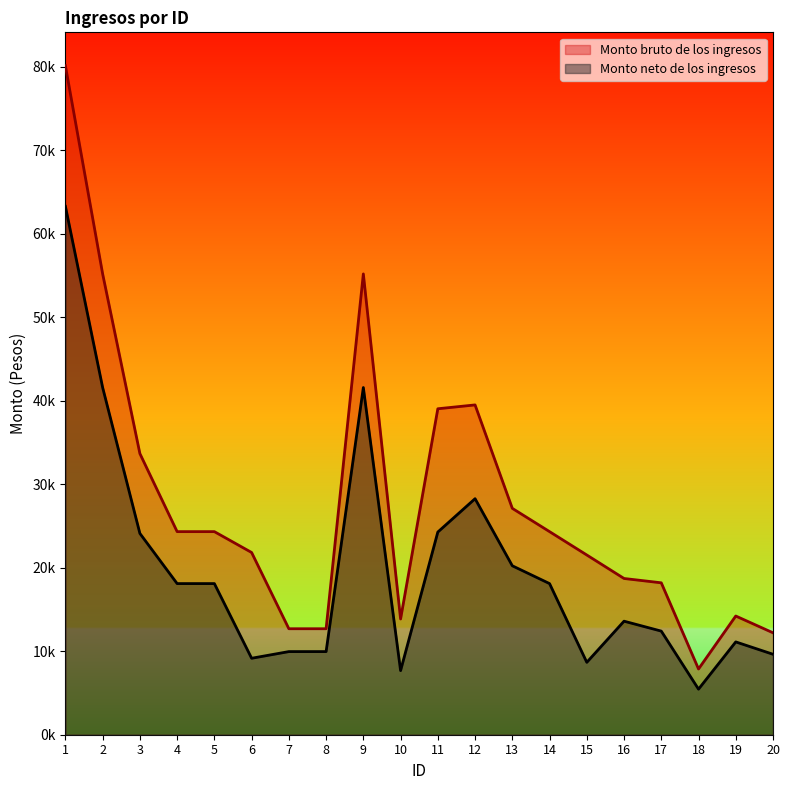

Between 2 and 19, which series saw the biggest shift?

Monto bruto de los ingresos